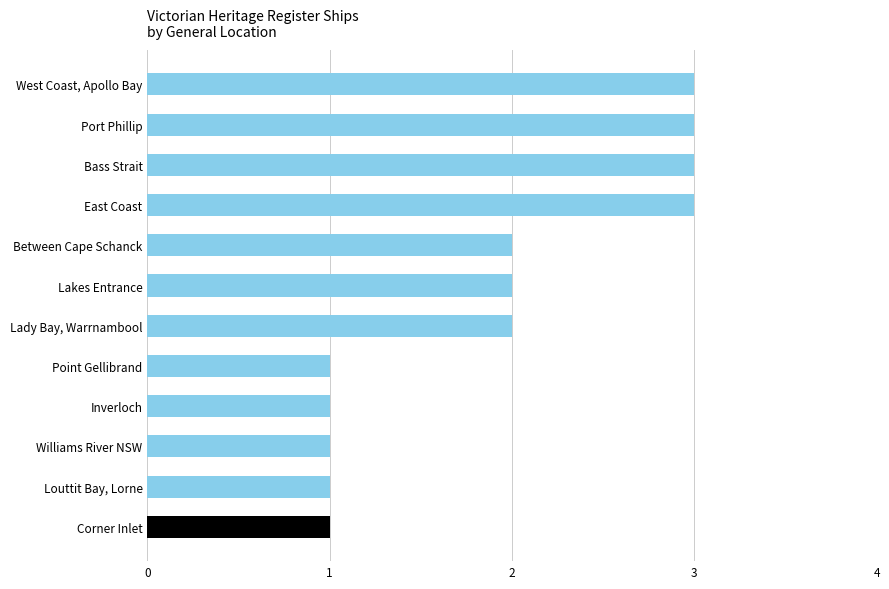

What is the approximate value at East Coast?

3